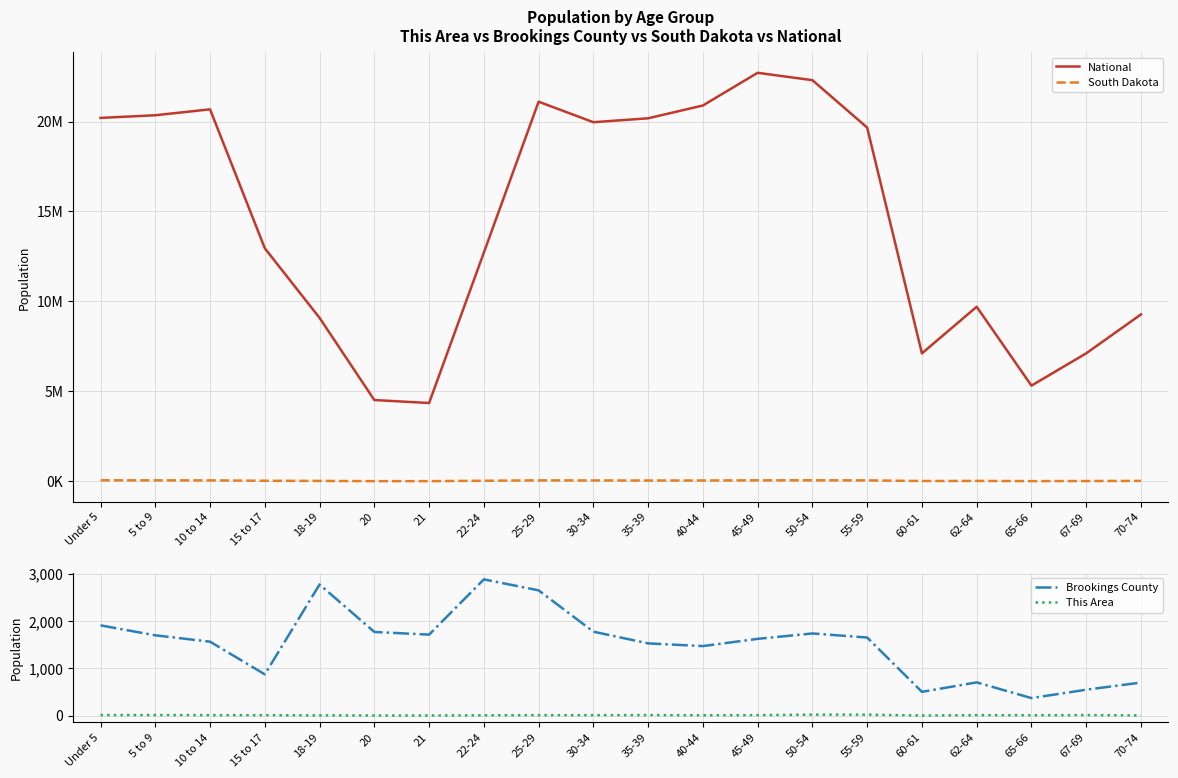

Which series changed the most between 18-19 and 22-24?

National